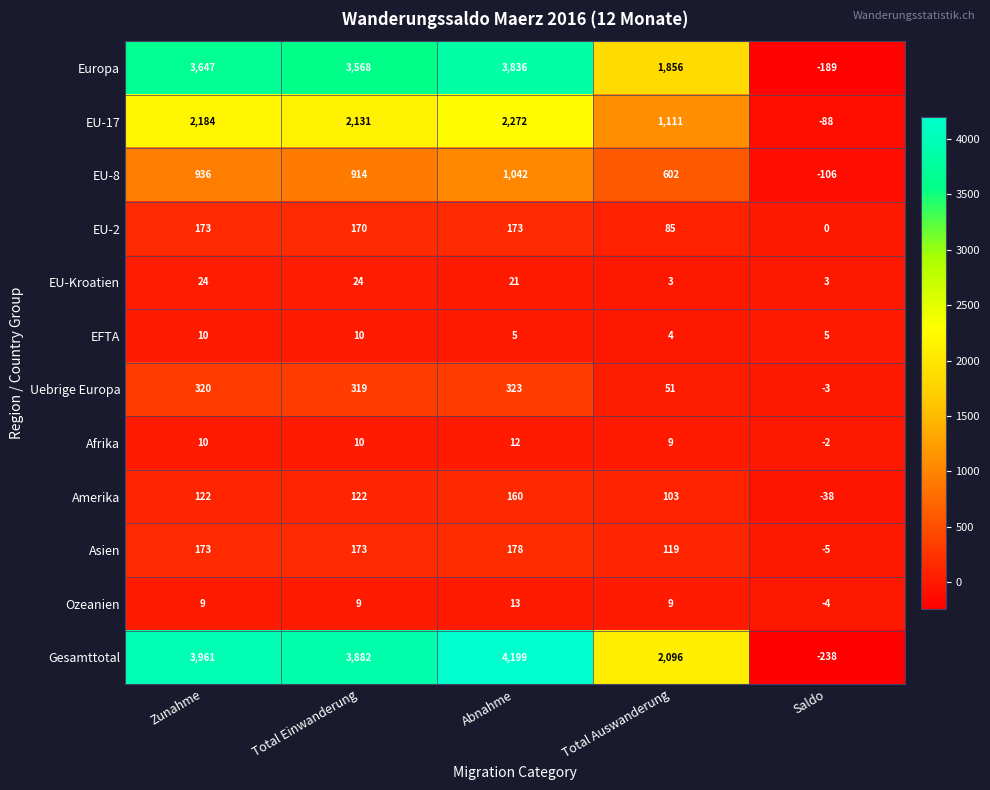

What is the difference between the maximum and minimum values in the Amerika series?

198